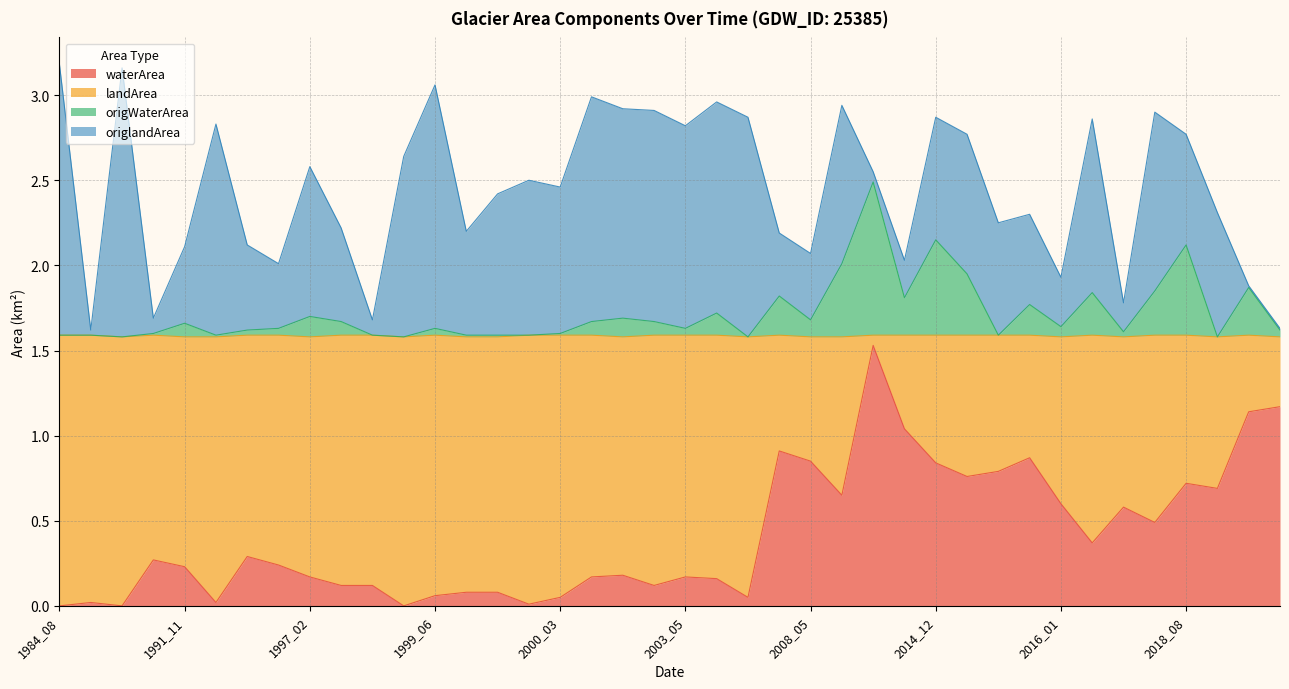

Where is origlandArea nearest to the value 0?

2020_11